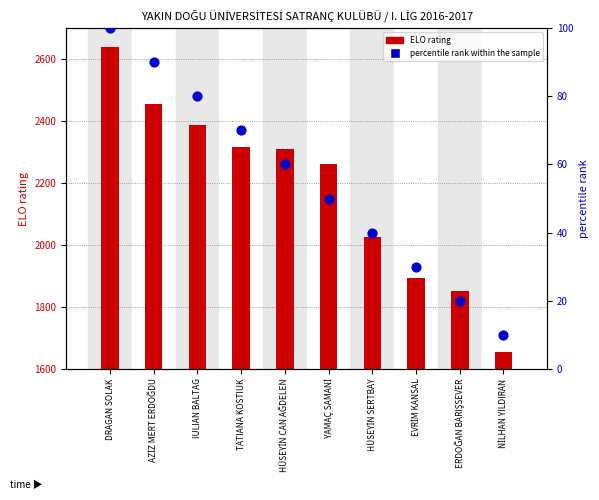

Is the value of ELO rating at AZİZ MERT ERDOĞDU greater than the value of percentile rank within the sample at TATIANA KOSTIUK?

Yes